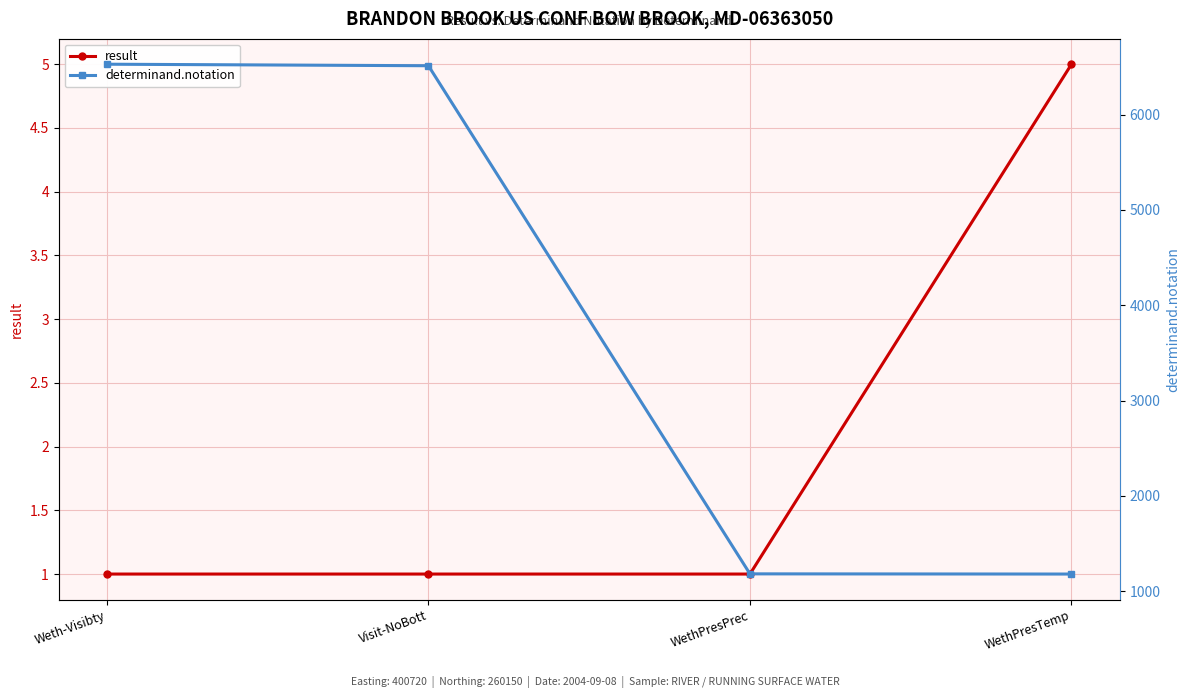

Which has a higher value, Weth-Visibty or Visit-NoBott?

Weth-Visibty